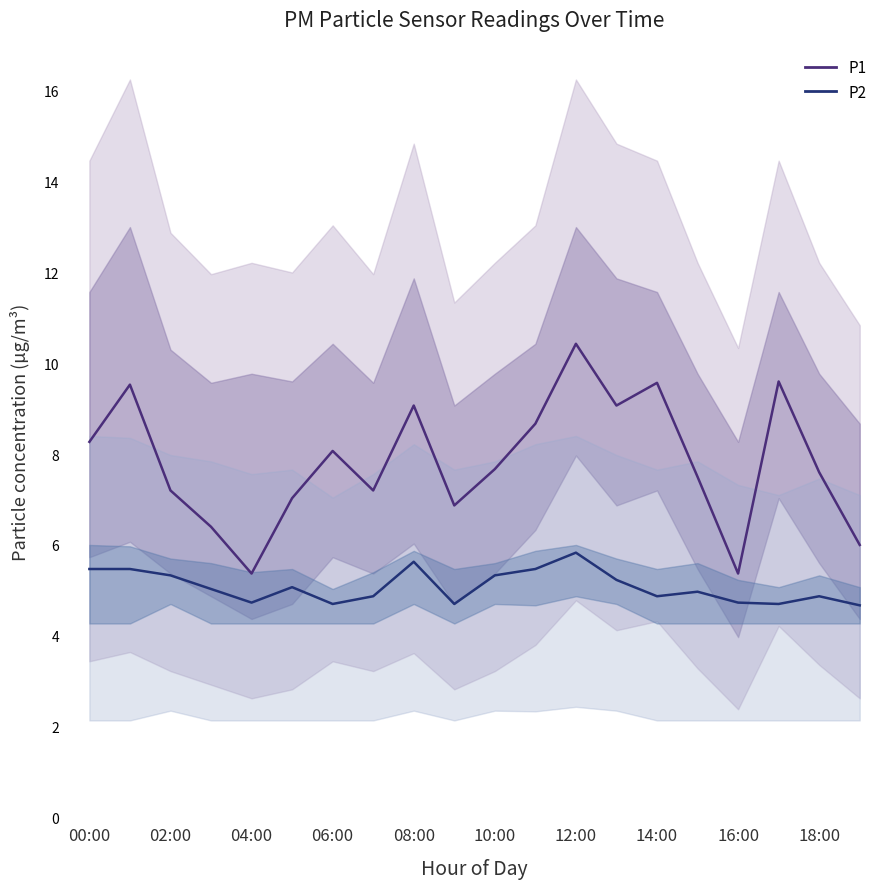

What is the sum of all P2 values?

101.7